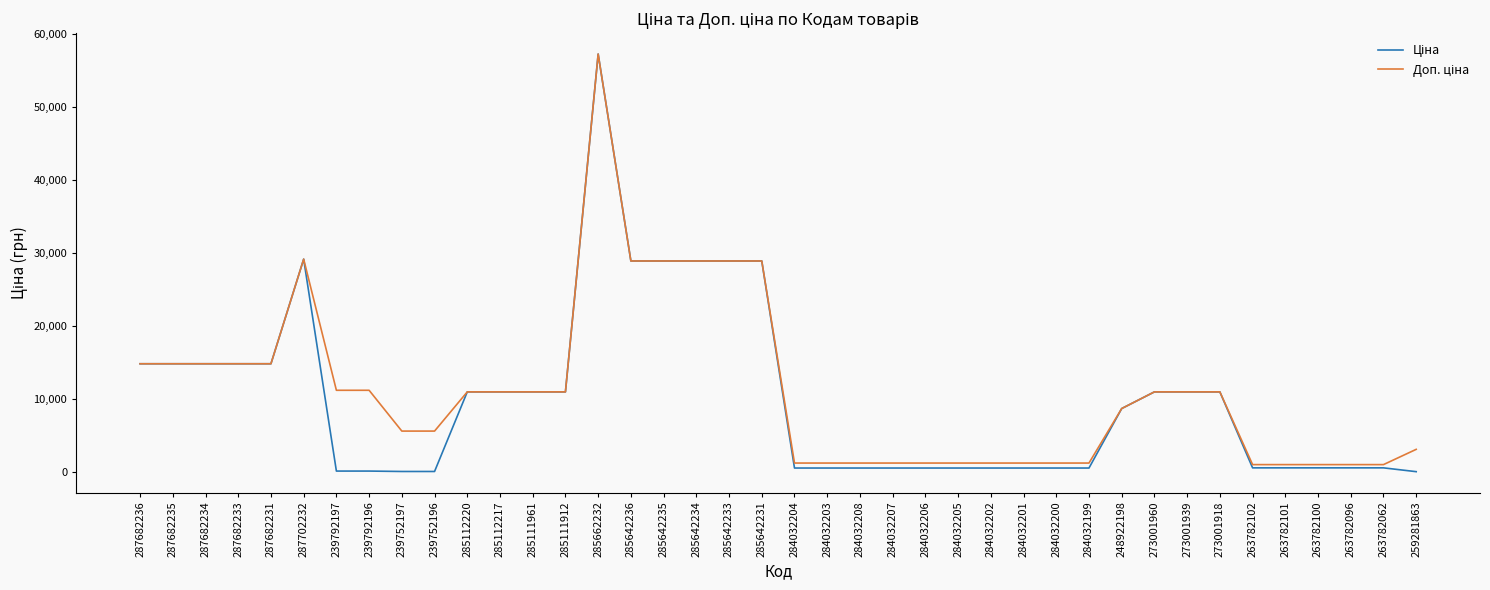

Which label corresponds to the largest value in the chart?

285662232